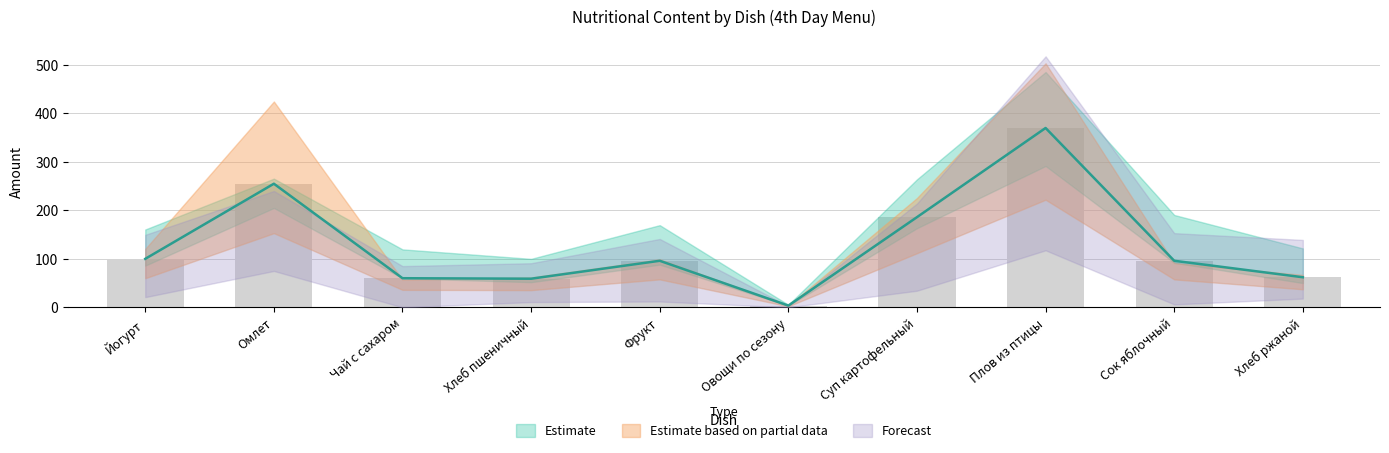

Between Хлеб пшеничный and Сок яблочный, which is larger?

Сок яблочный